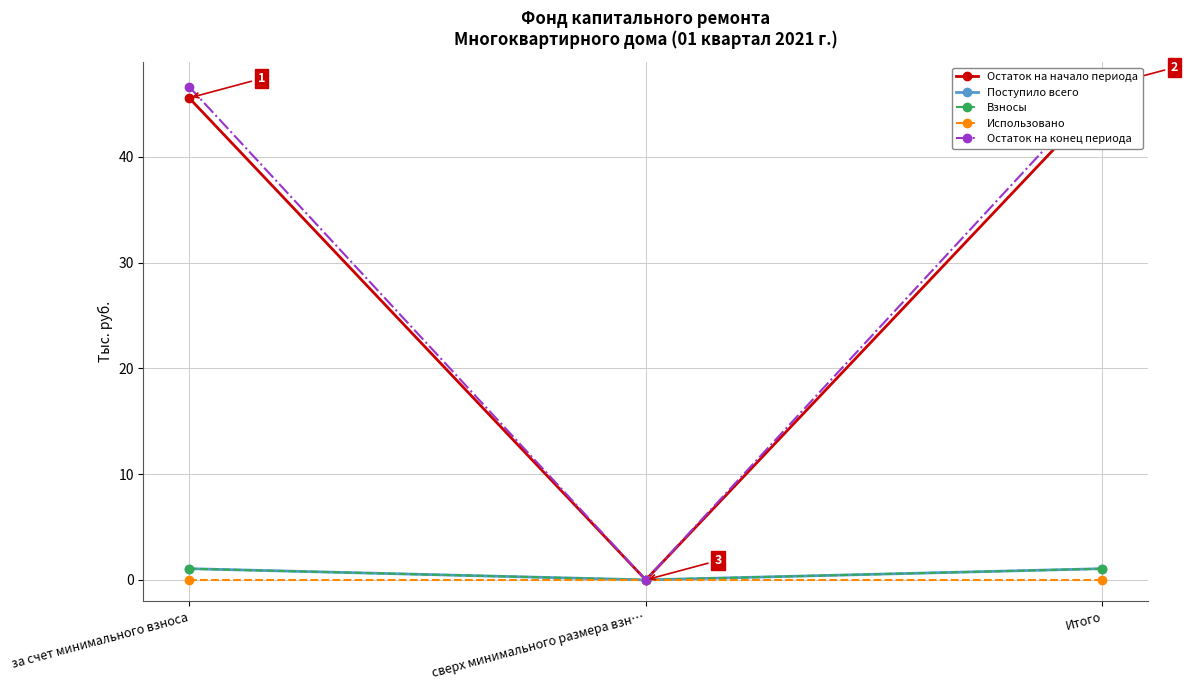

Rank the series at Итого from highest to lowest value.

Остаток на конец периода, Остаток на начало периода, Поступило всего, Взносы, Использовано